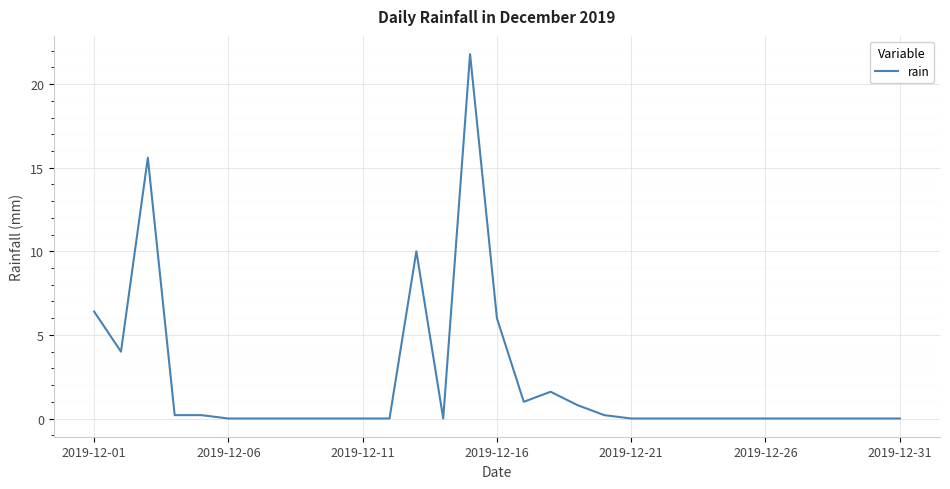

What is the maximum value shown in the chart?

21.8